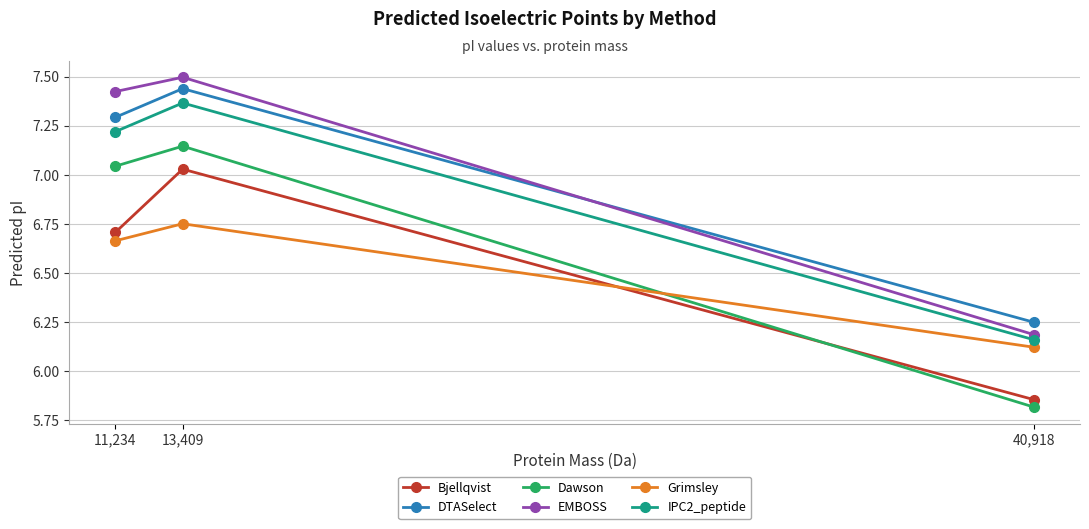

What is the lowest value of the DTASelect series?

6.2